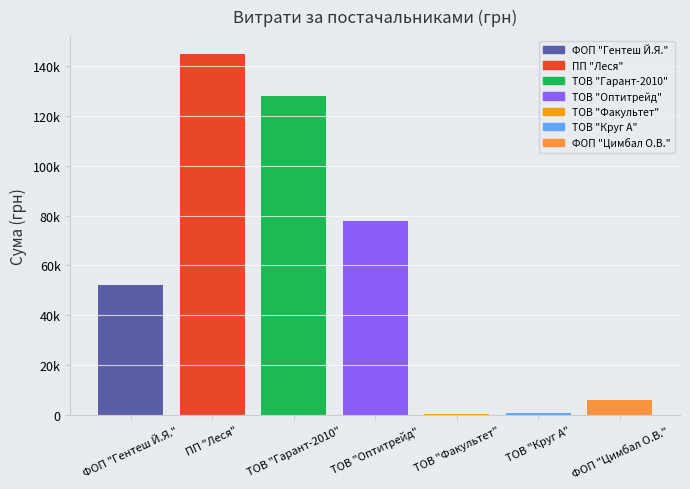

Are the bars horizontal?

No